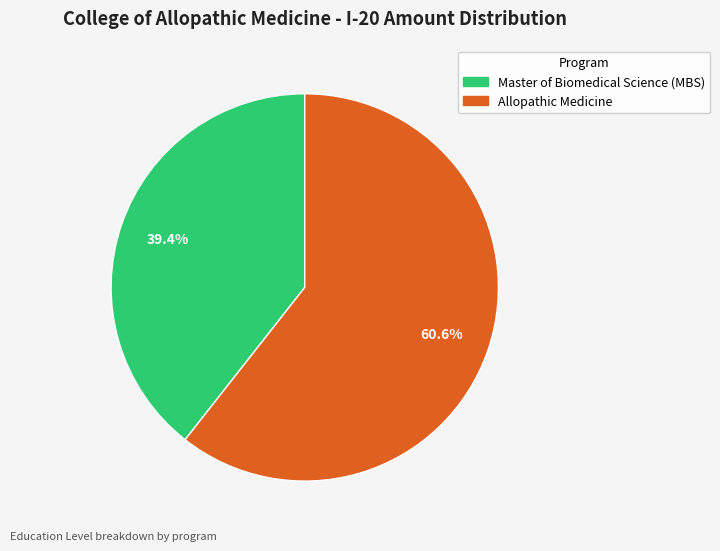

Is the sum of Master of Biomedical Science (MBS) and Allopathic Medicine greater than half?

Yes